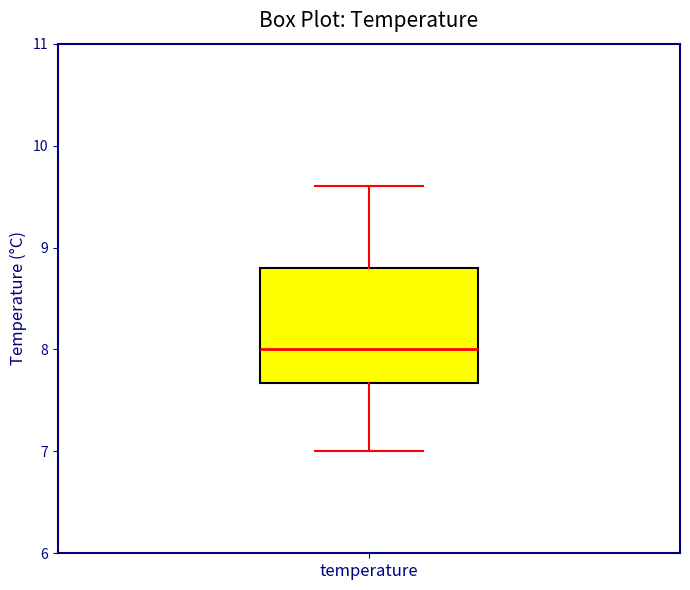

Where does the upper whisker of the box for temperature end on the y-axis? The values are not printed on the chart, so give them approximately, as read against the axis.

9.6